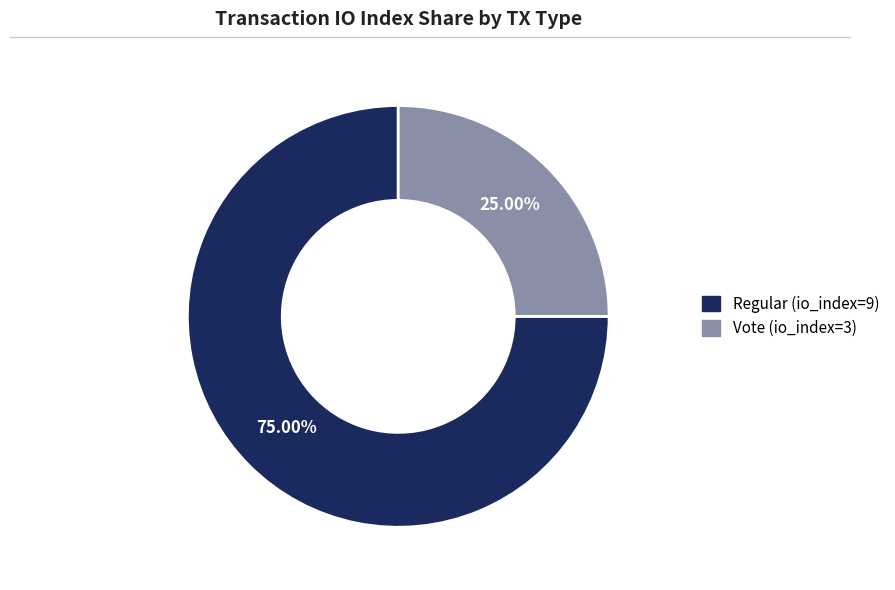

Which category has the biggest portion of the pie?

Regular (io_index=9)